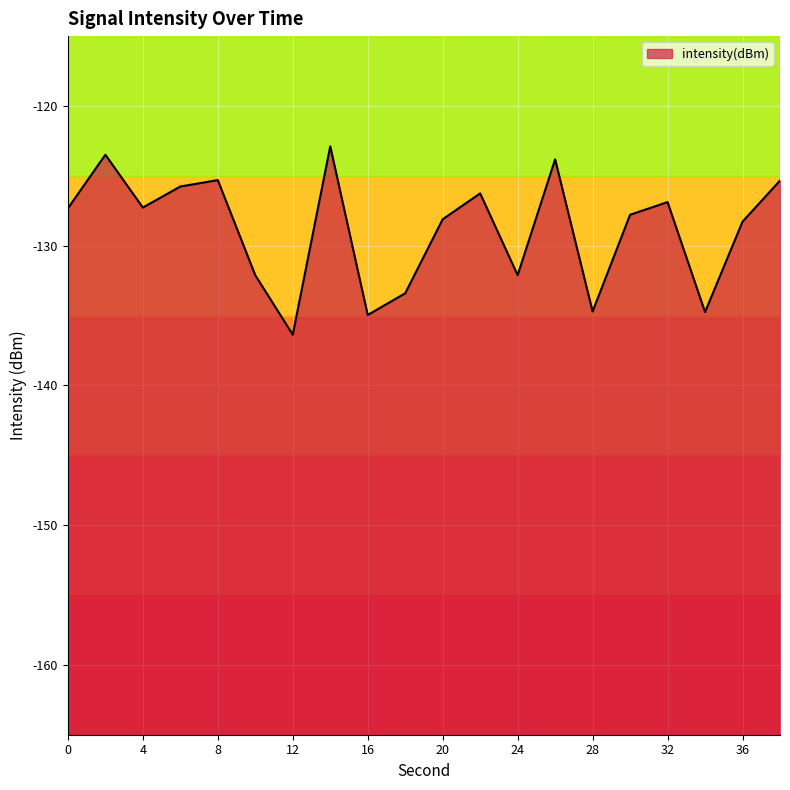

How many data points does each series have?

20